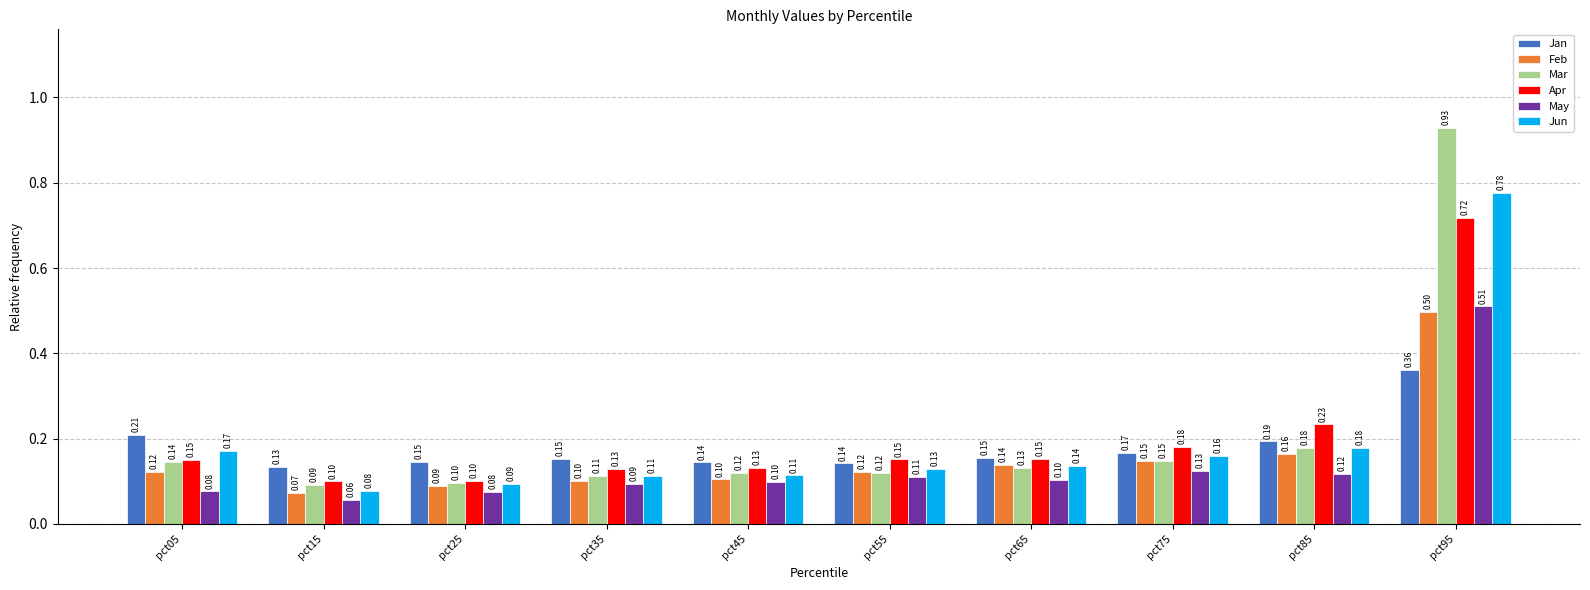

At which category does the chart reach its peak across all series?

pct95